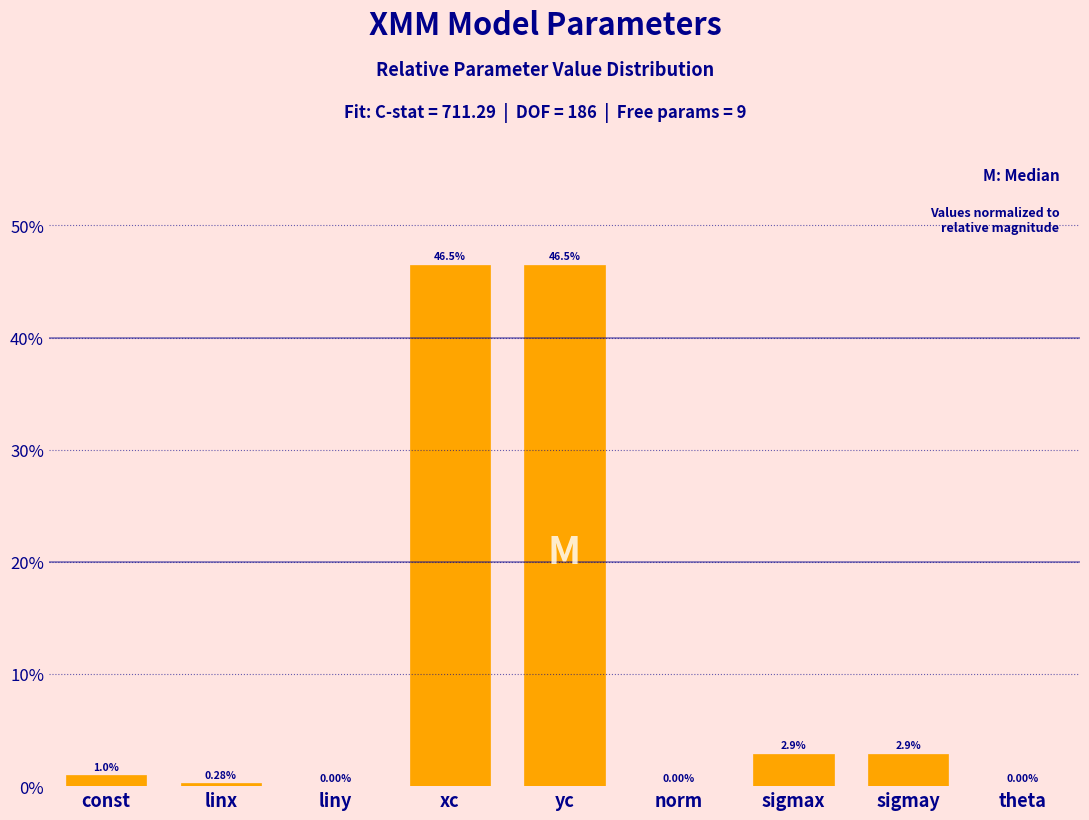

What is the sum of the values at yc and norm?

46.5